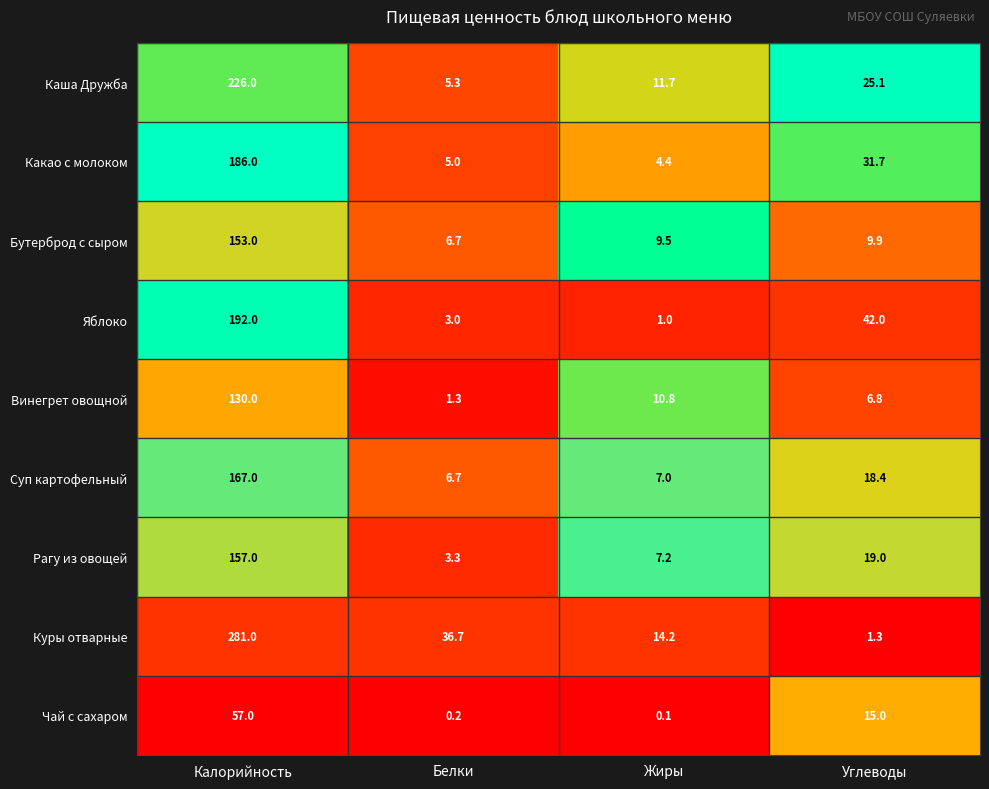

What is the sum of all Рагу из овощей values?

186.5